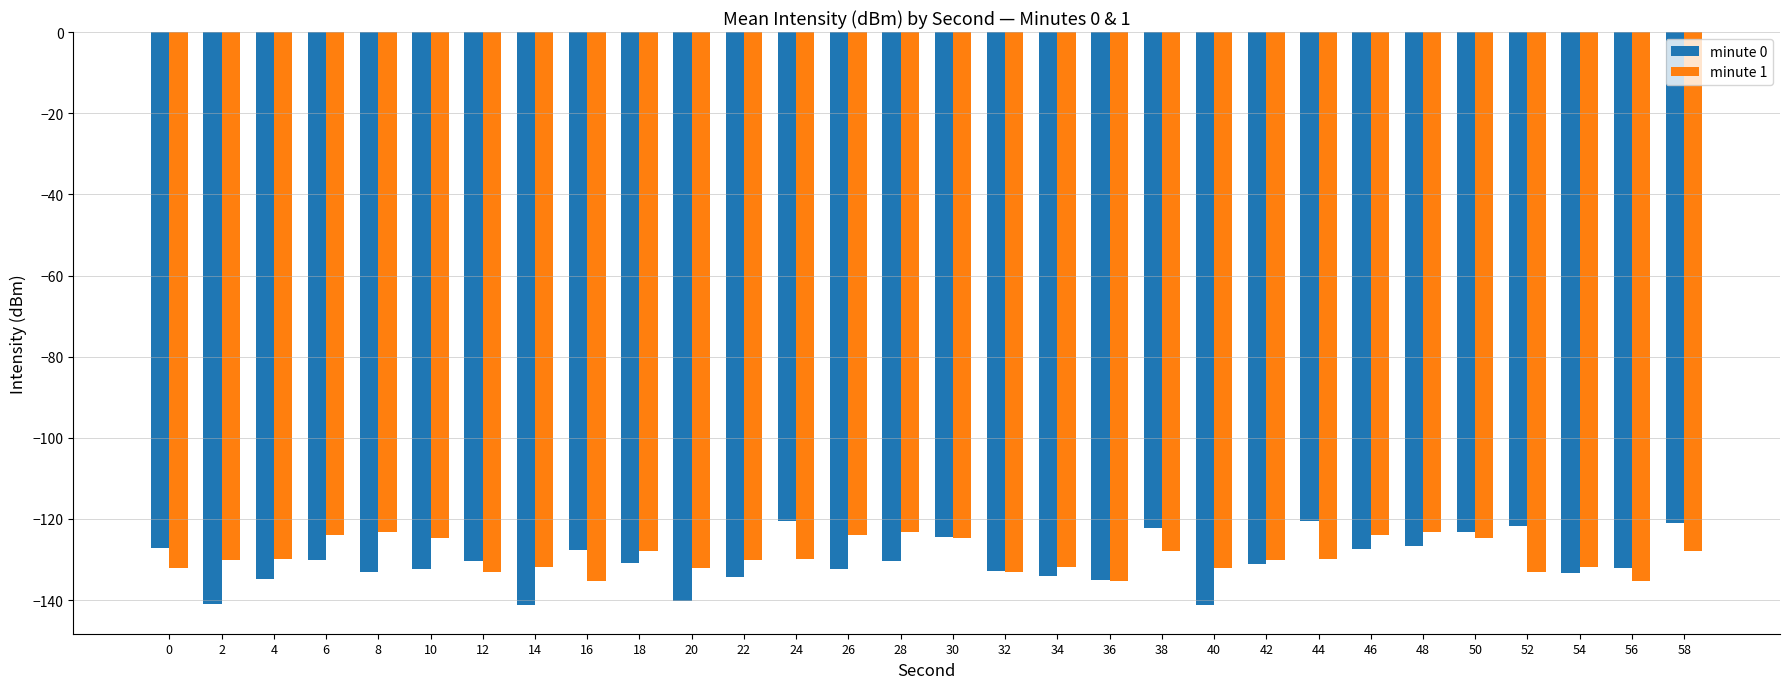

How many groups of bars are there?

30